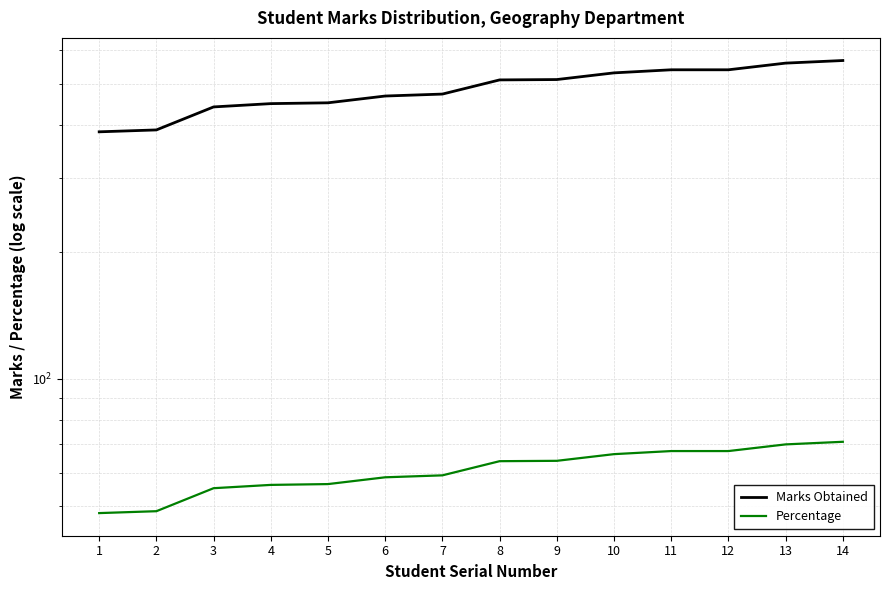

True or false: Percentage and Marks Obtained intersect in this chart.

False